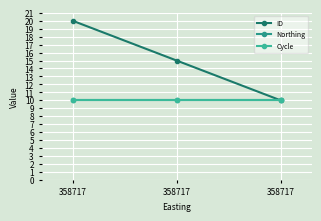

What is the average value of the Northing series?

10